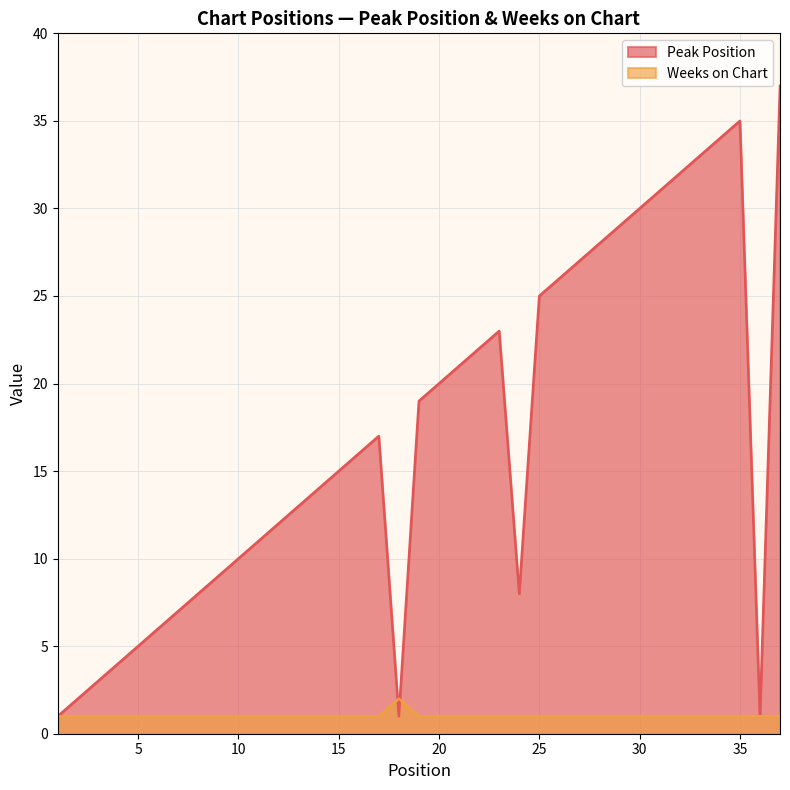

True or false: Peak Position has more than 1 points higher than both neighbors.

True